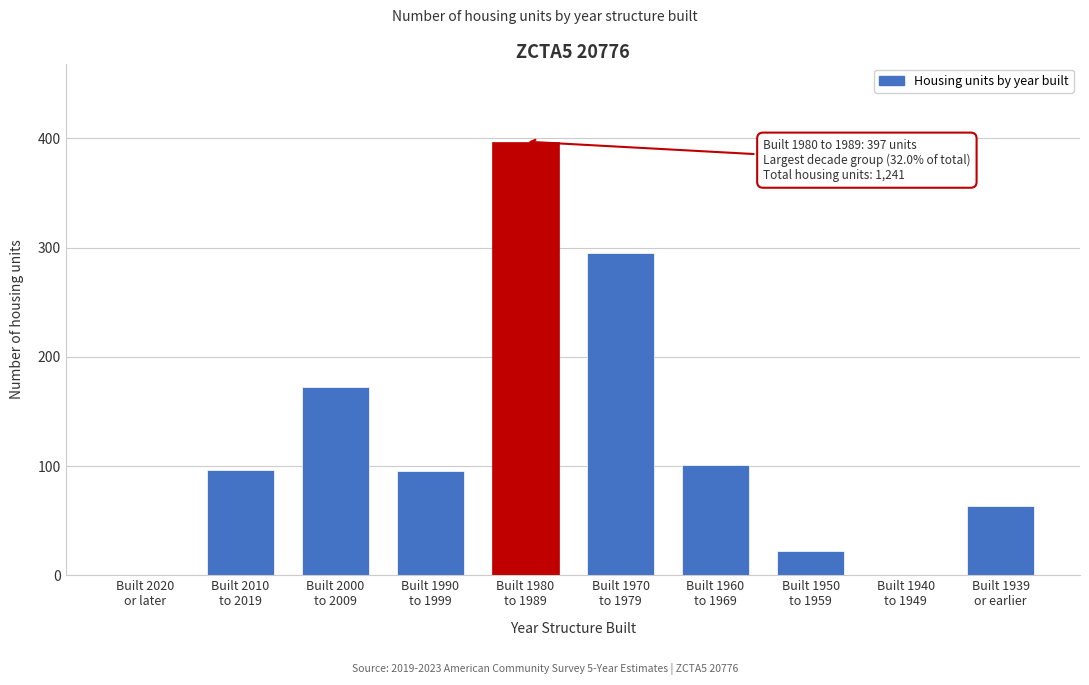

What is the sum of all values?

1241